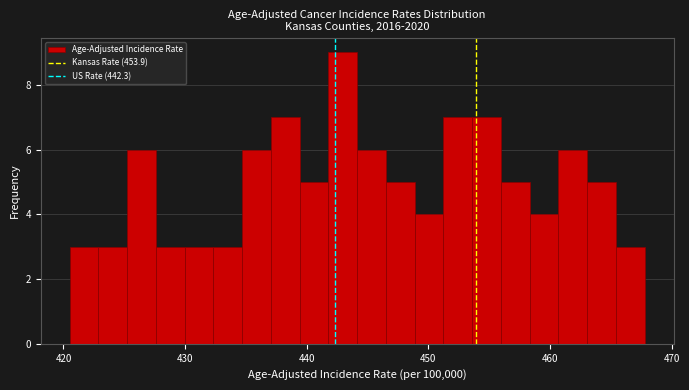

Around what value on the x-axis is the tallest bar? Give the approximate position of its centre, as read against the axis.

443